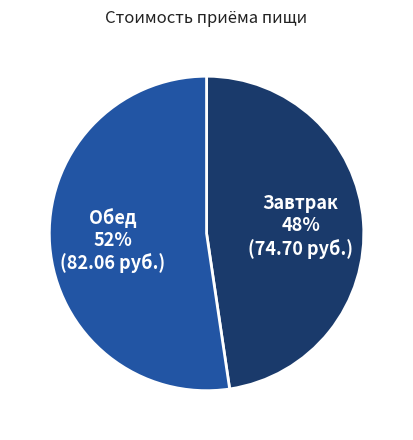

Is there a majority slice in this chart?

Yes